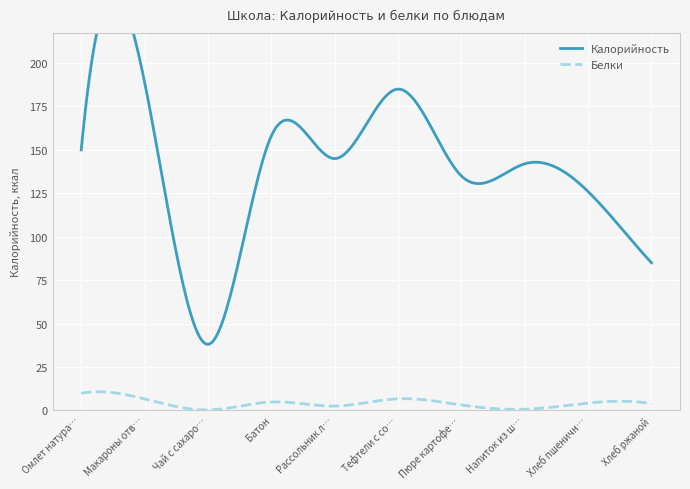

Where is Калорийность nearest to the value 113?

Хлеб пшеничный